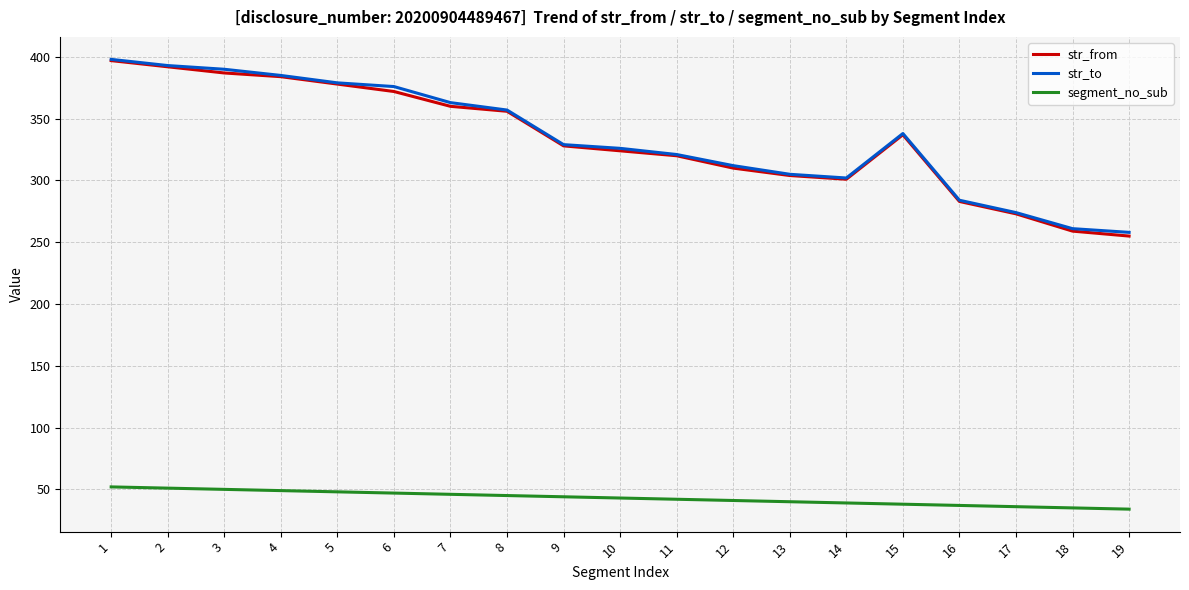

True or false: segment_no_sub and str_to intersect in this chart.

False